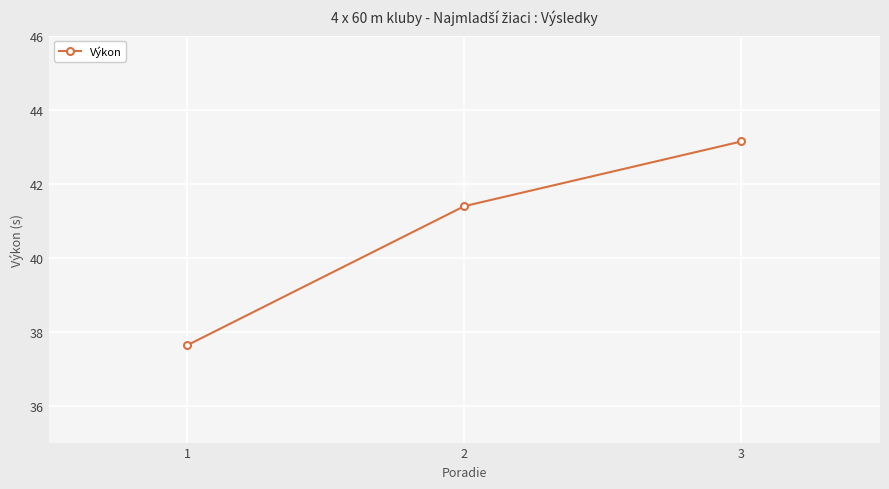

The value at 2 is 67.4. True or false?

False